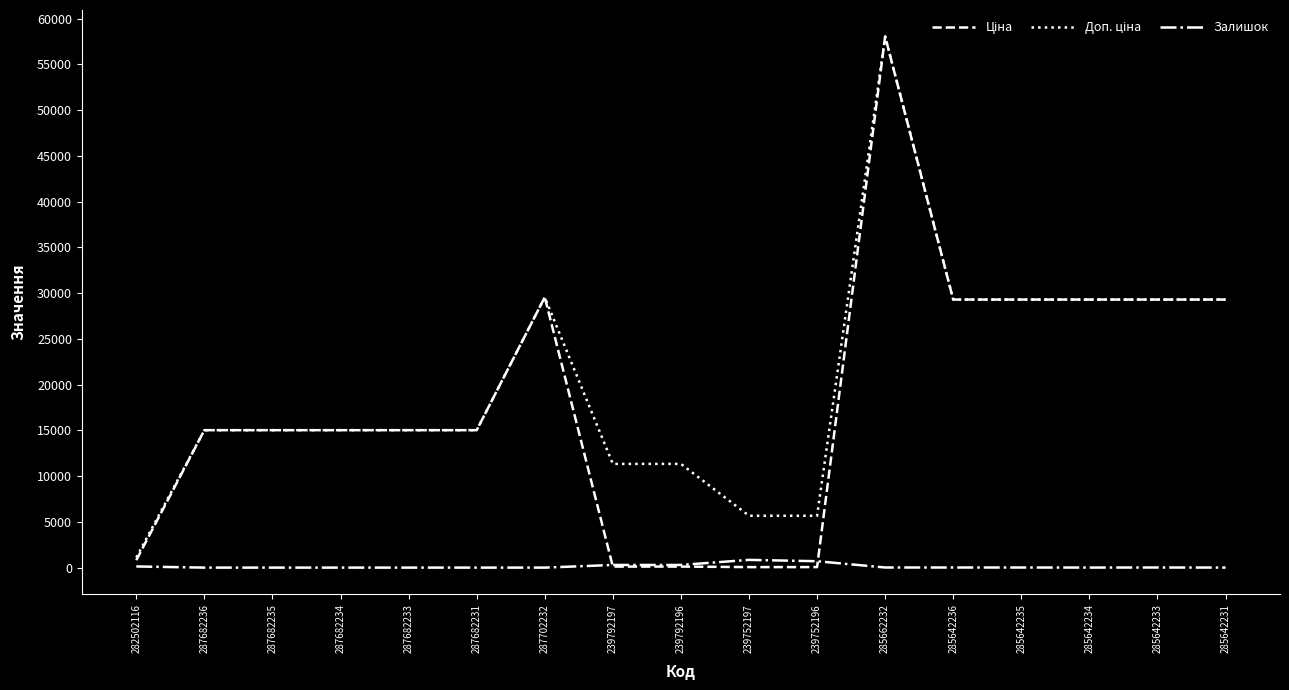

Which label corresponds to the largest value in the chart?

285662232